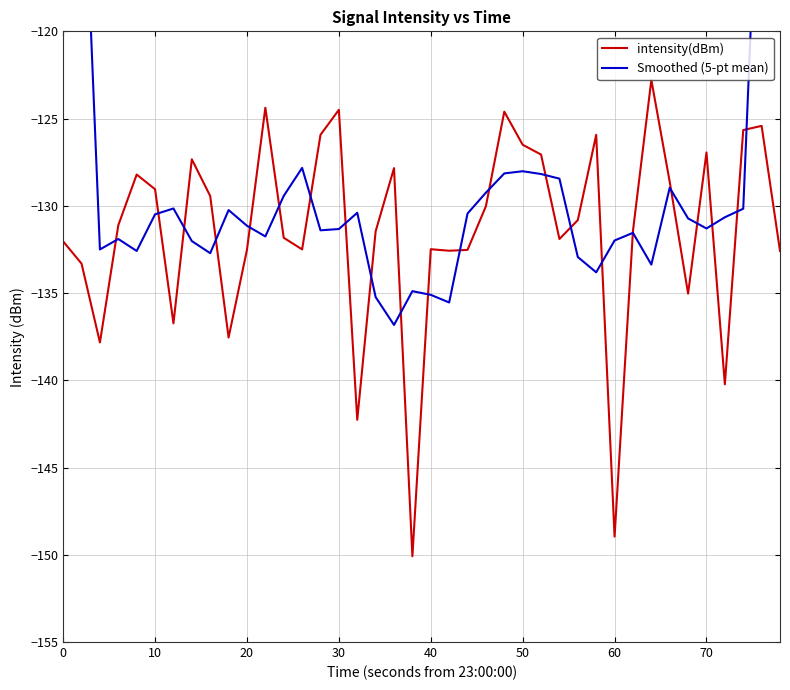

What is the value of the intensity(dBm) point at the 12th from the left?

-124.4